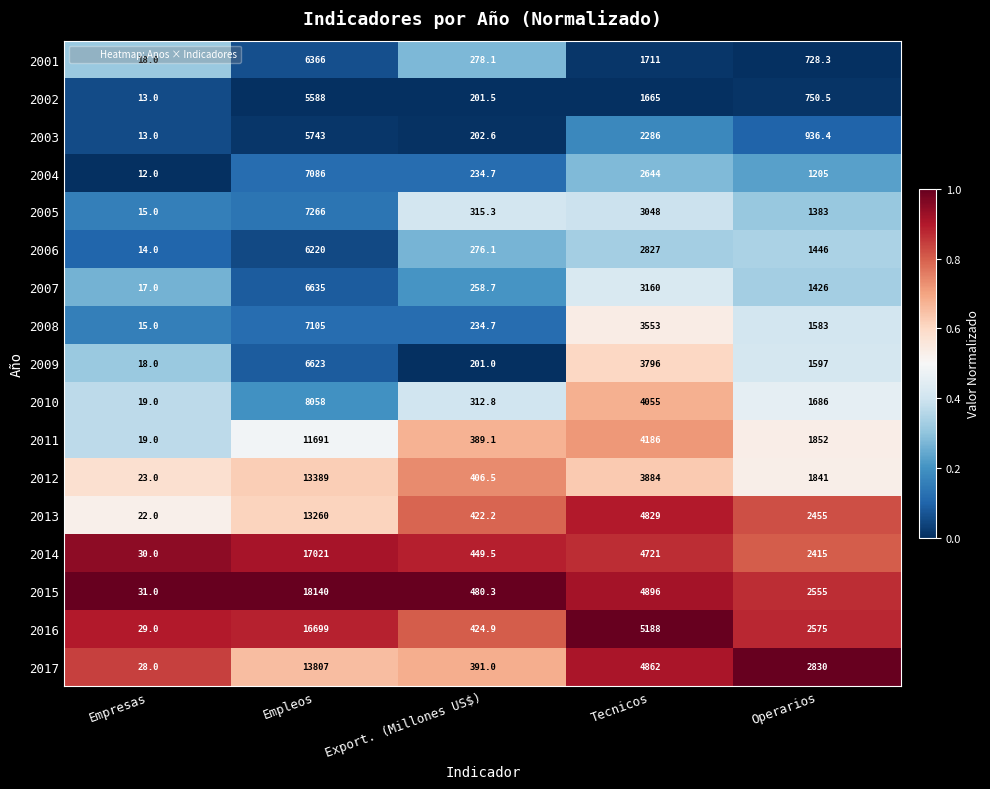

What is the minimum value for 2004?

12.0